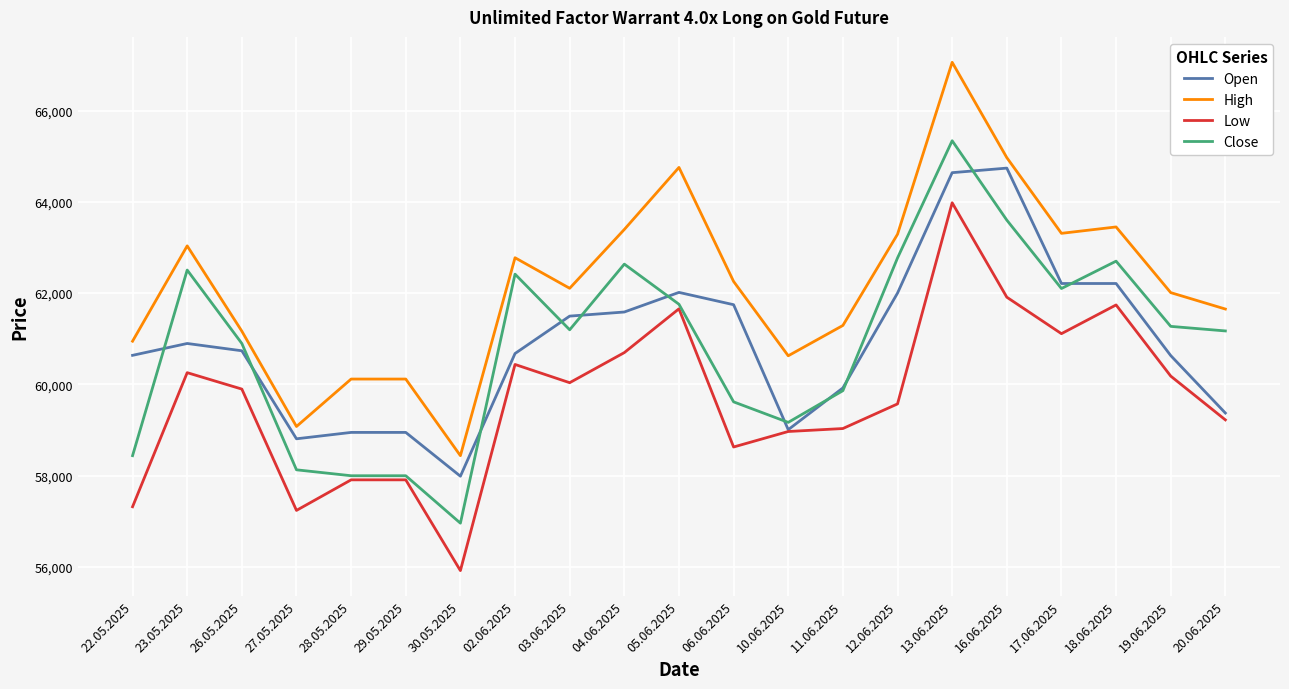

True or false: High and Low cross at least once.

False